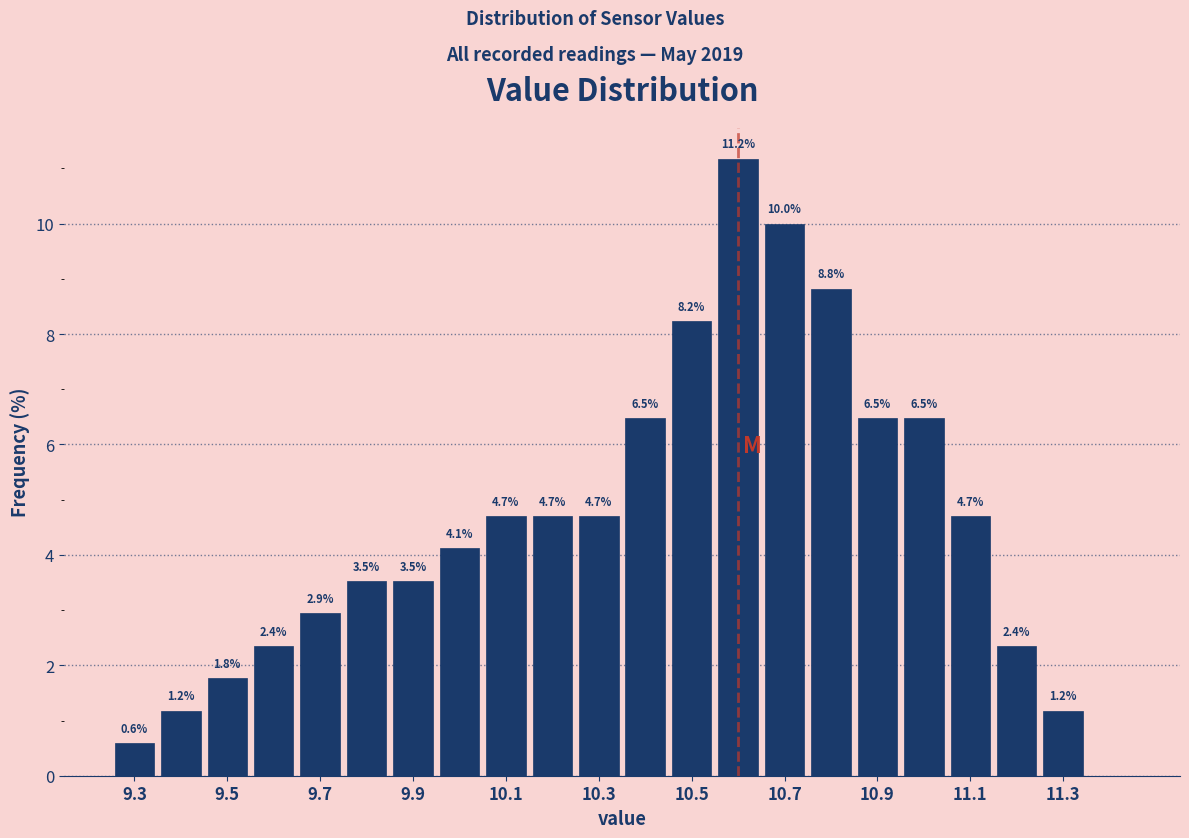

Which range on the x-axis has the tallest bar?

10.55 to 10.65